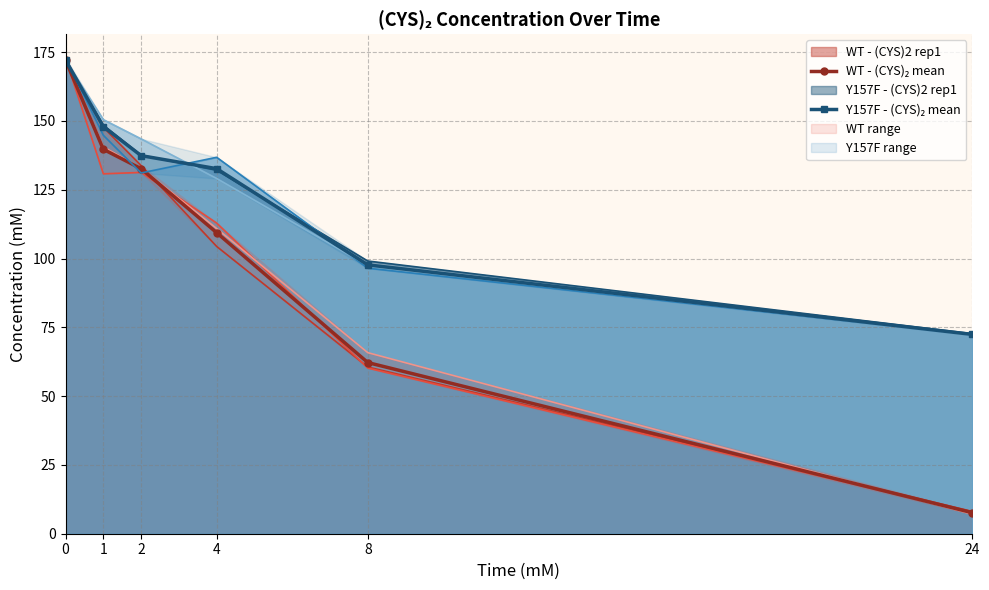

Rank the series by their average value, from highest to lowest.

Y157F - (CYS)₂ mean, WT - (CYS)₂ mean